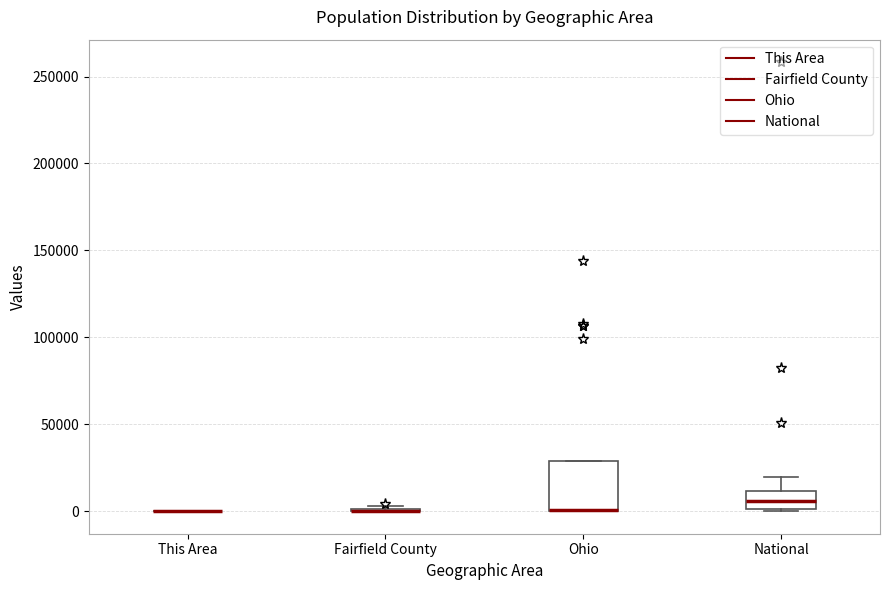

Reading left to right, transcribe this box plot: for each box, give where its median line is, the range the box spans, and where its two whiskers end, as read against the y-axis. The values are not printed on the chart, so give them approximately, as read against the axis.

This Area: box collapsed to a line at 0, whiskers 0 to 0
Fairfield County: box collapsed to a line at 0, whiskers 0 to 5000
Ohio: median 0 (drawn on the box's lower edge), box 0 to 30000, whiskers 0 to 30000
National: median 5000, box 0 to 10000, whiskers 0 to 20000